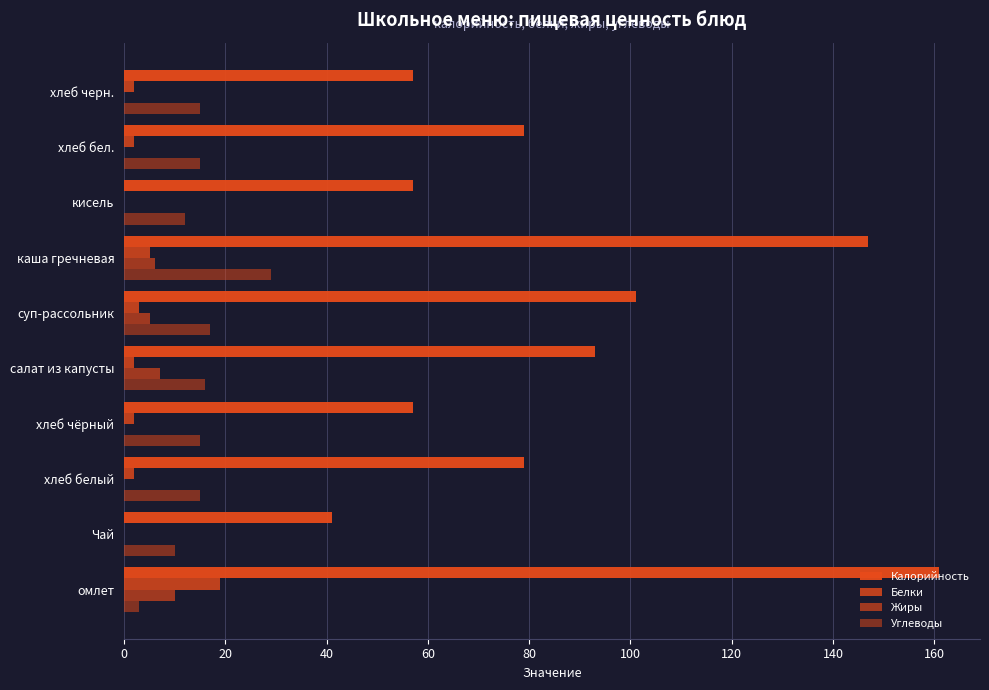

Reading left to right, what are all the values shown in this chart?

Калорийность: 161	41	79	57	93	101	147	57	79	57
Белки: 19	0	2	2	2	3	5	0	2	2
Жиры: 10	0	0	0	7	5	6	0	0	0
Углеводы: 3	10	15	15	16	17	29	12	15	15